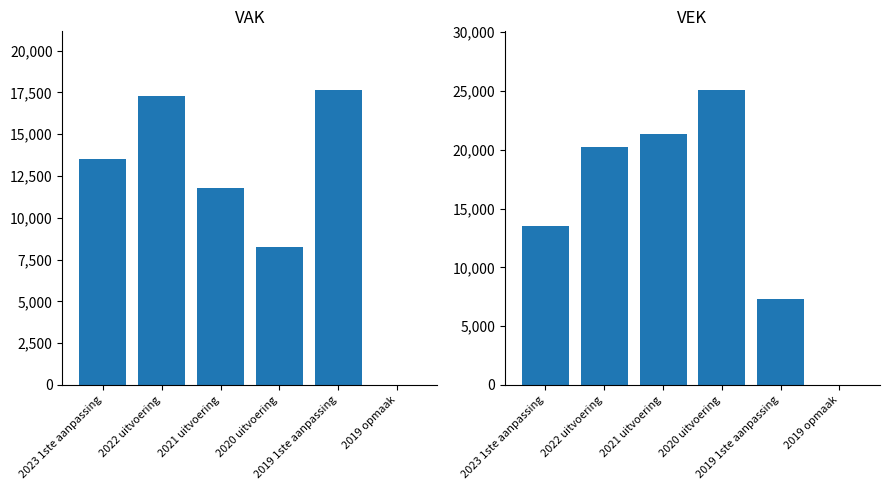

What is the label of the 4th bar from the right?

2021 uitvoering